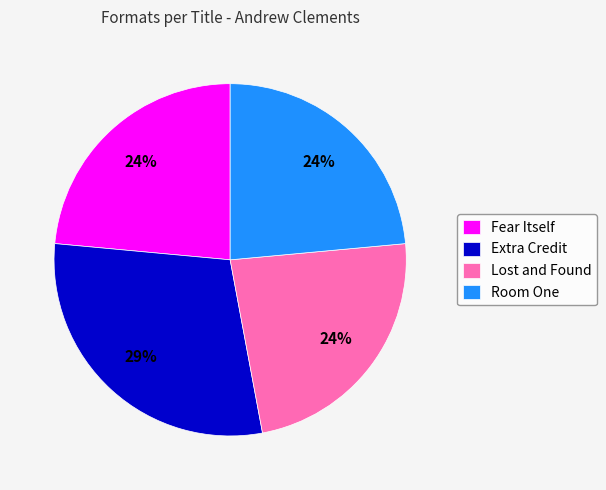

To the nearest percent, what is the average slice percentage?

25%